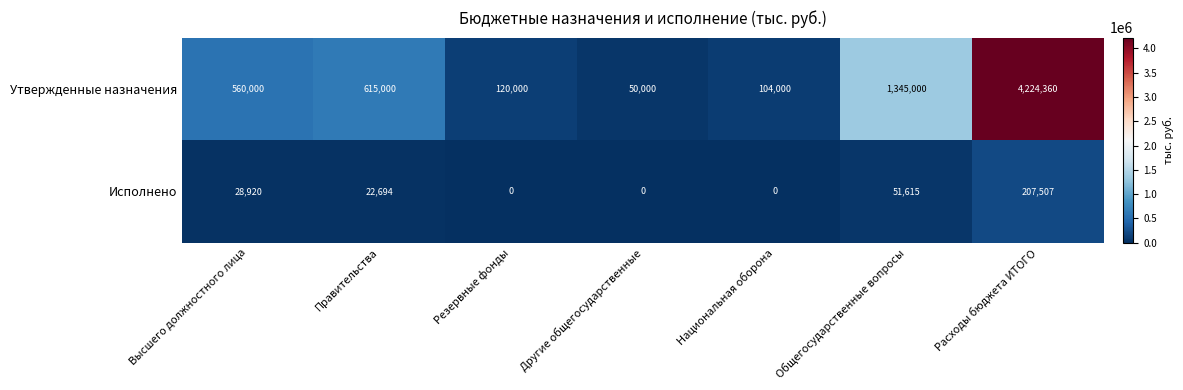

At which label does Исполнено reach its minimum?

Резервные фонды